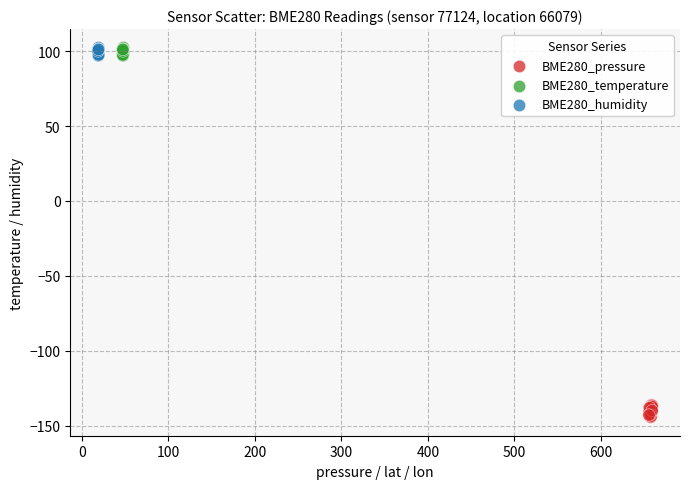

Which series has the widest spread of Y values?

BME280_pressure